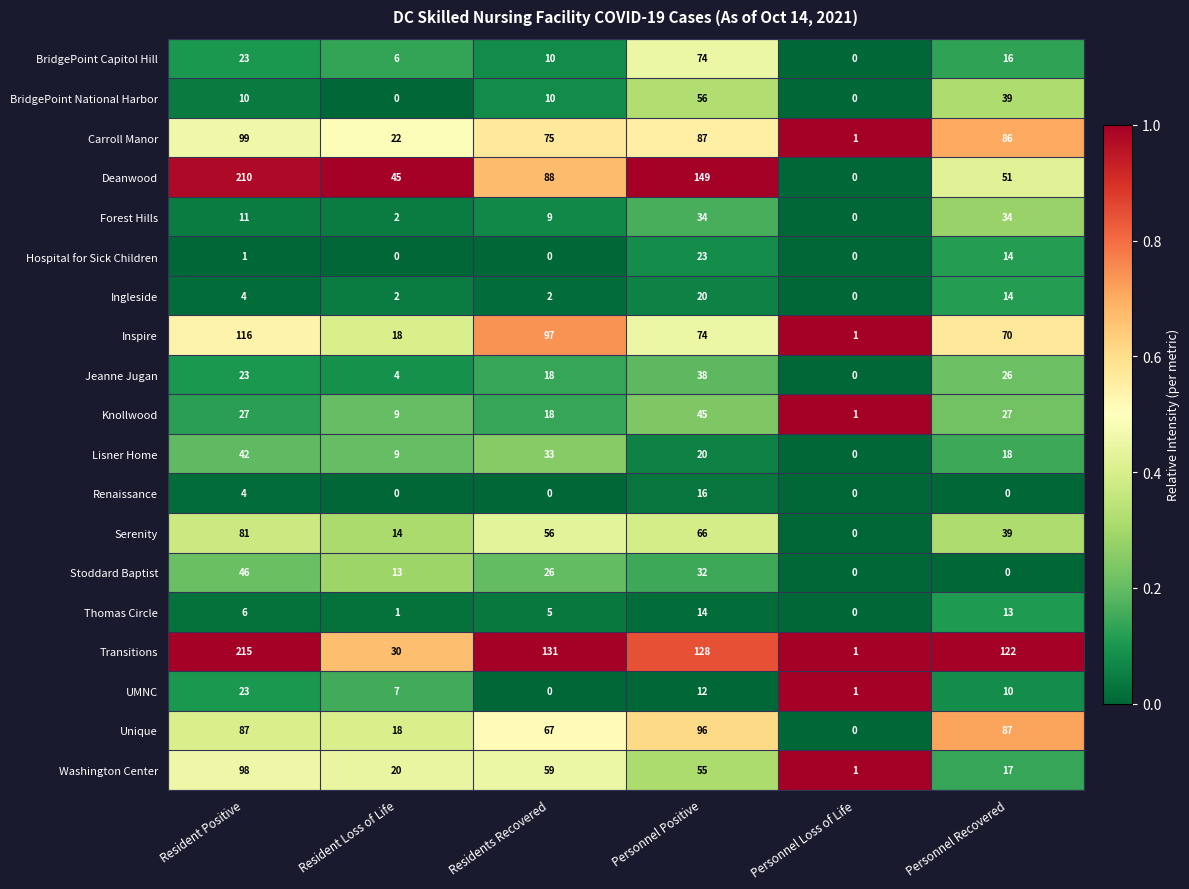

Which series has the largest total across all categories?

Transitions